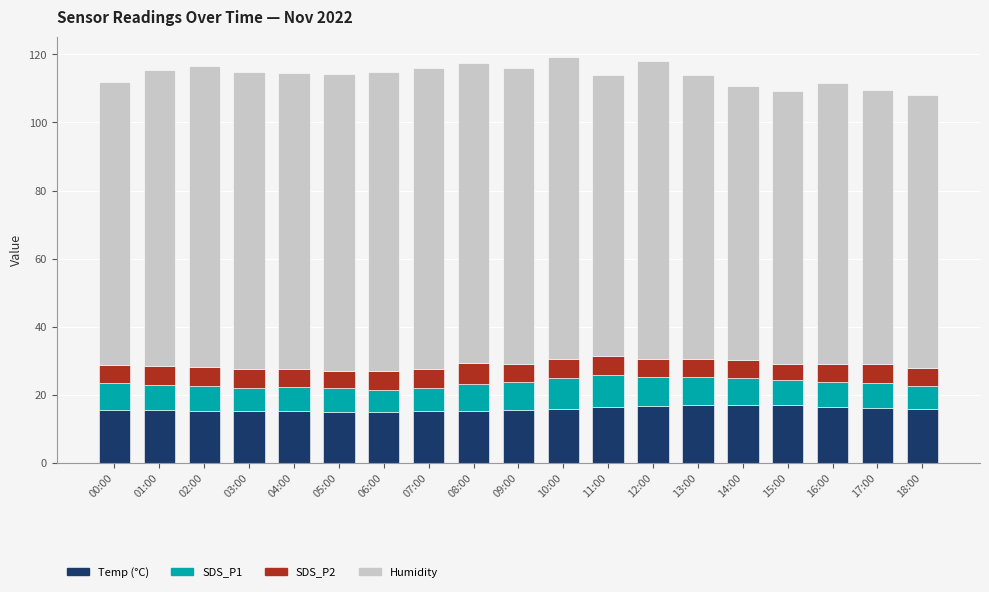

What is the total value across all series at 09:00?

116.1